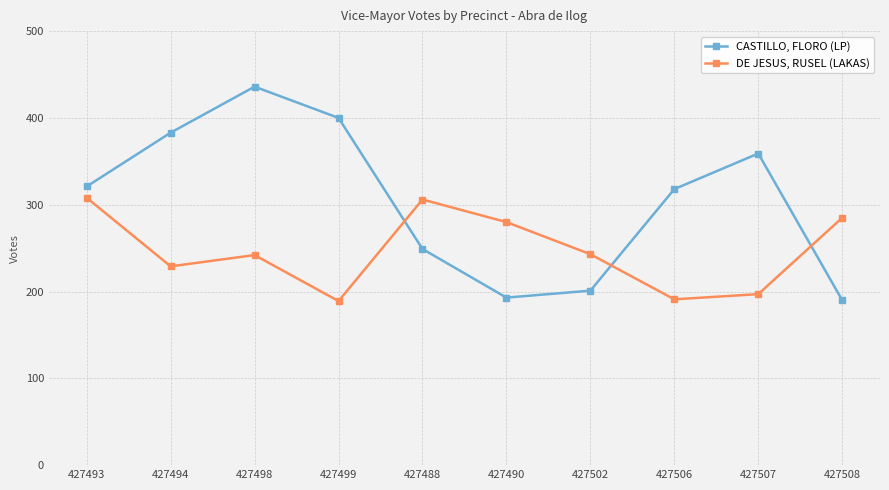

Which series has the largest total across all categories?

CASTILLO, FLORO (LP)